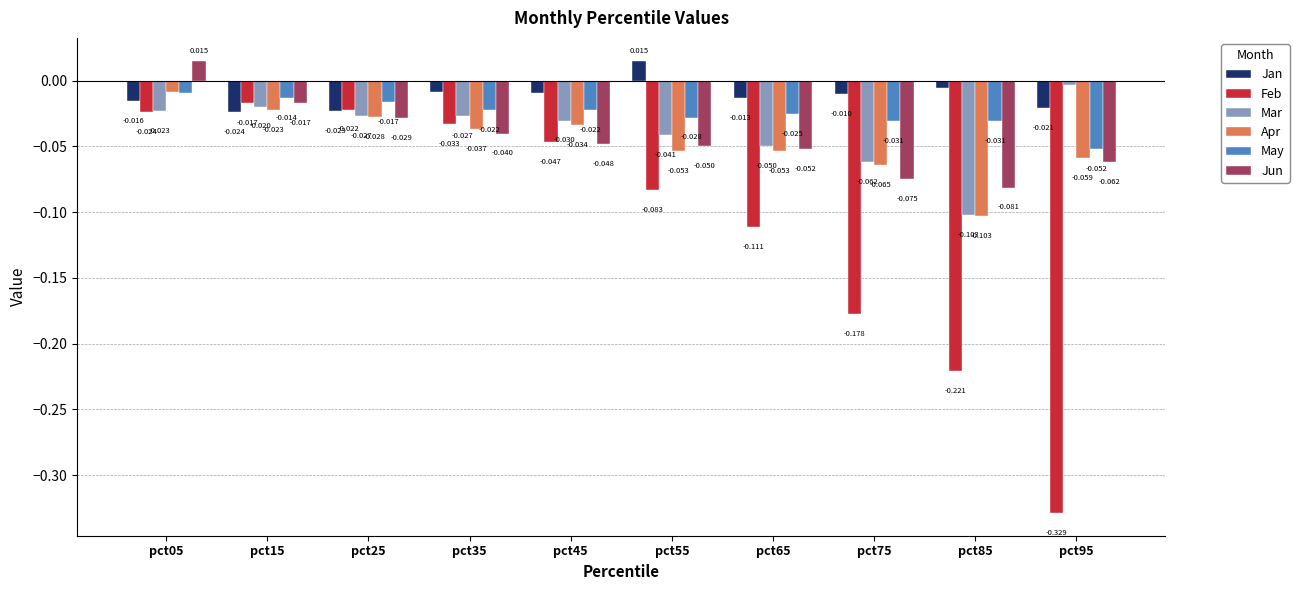

Which series has the largest range (max minus min)?

Feb